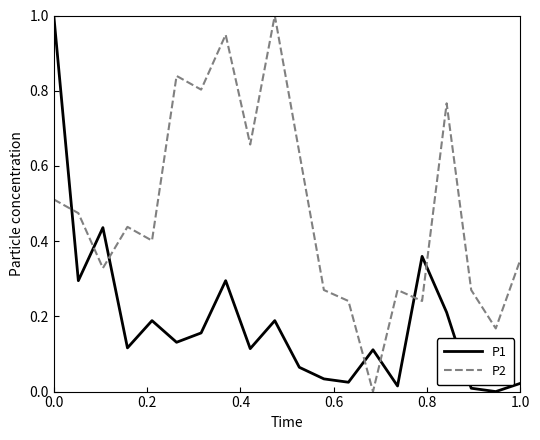

After their last crossing, which series has the higher values: P2 or P1?

P2